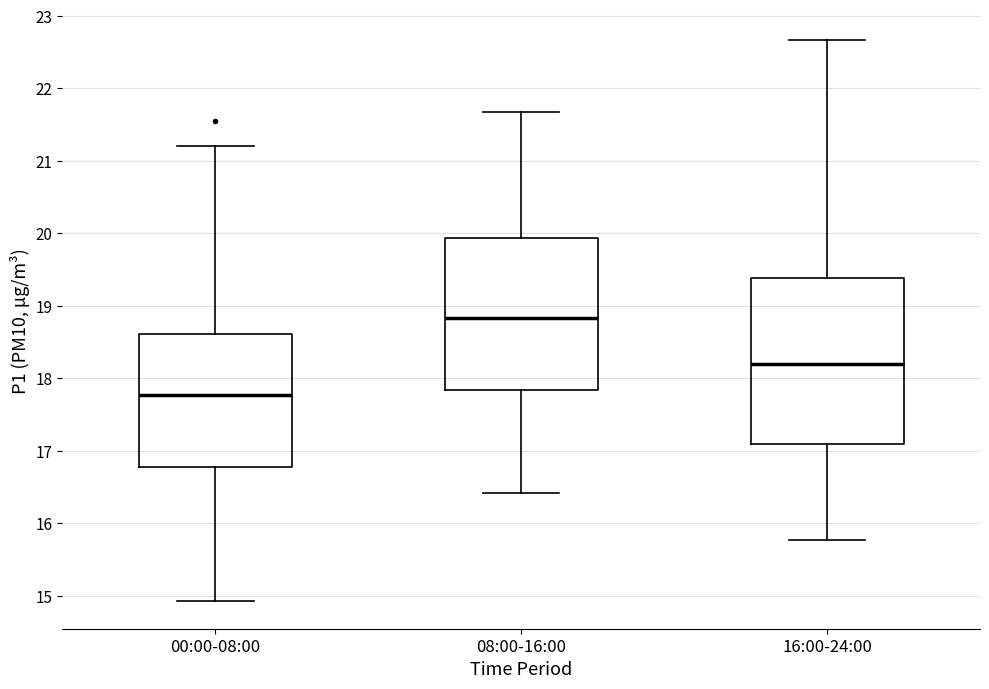

Reading left to right, transcribe this box plot: for each box, give where its median line is, the range the box spans, and where its two whiskers end, as read against the y-axis. The values are not printed on the chart, so give them approximately, as read against the axis.

00:00-08:00: median 17.8, box 16.8 to 18.6, whiskers 14.9 to 21.2
08:00-16:00: median 18.8, box 17.8 to 19.9, whiskers 16.4 to 21.7
16:00-24:00: median 18.2, box 17.1 to 19.4, whiskers 15.8 to 22.7